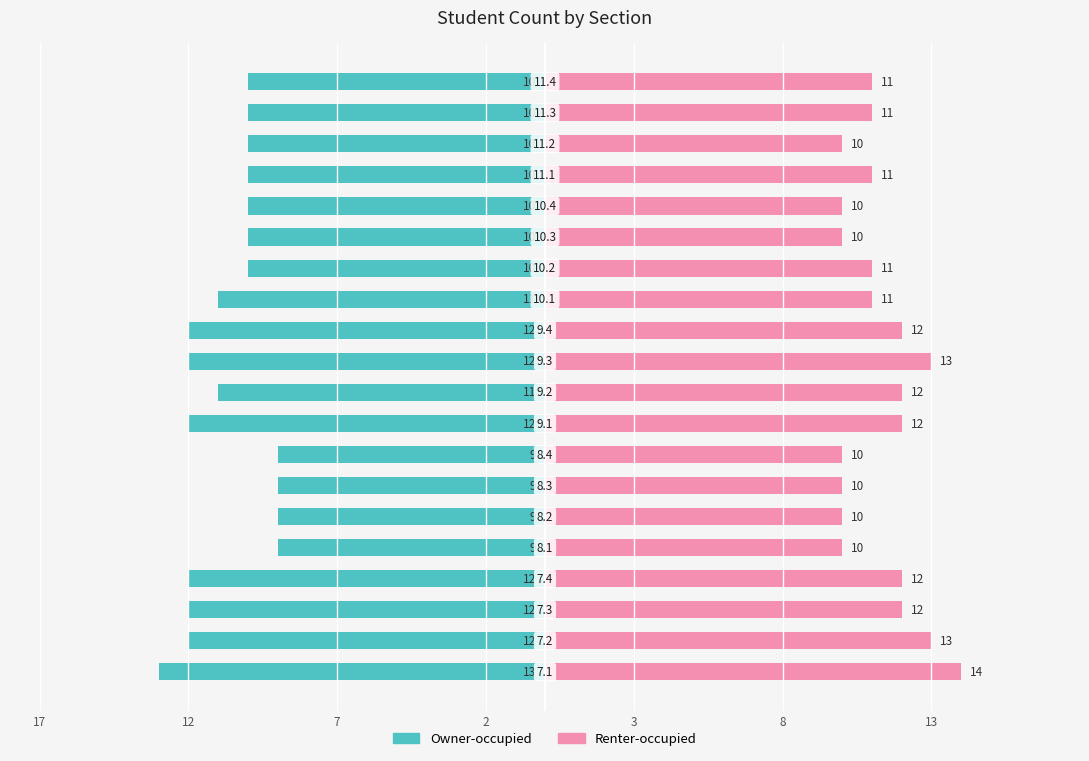

What are all the series names shown in the legend?

Owner-occupied, Renter-occupied